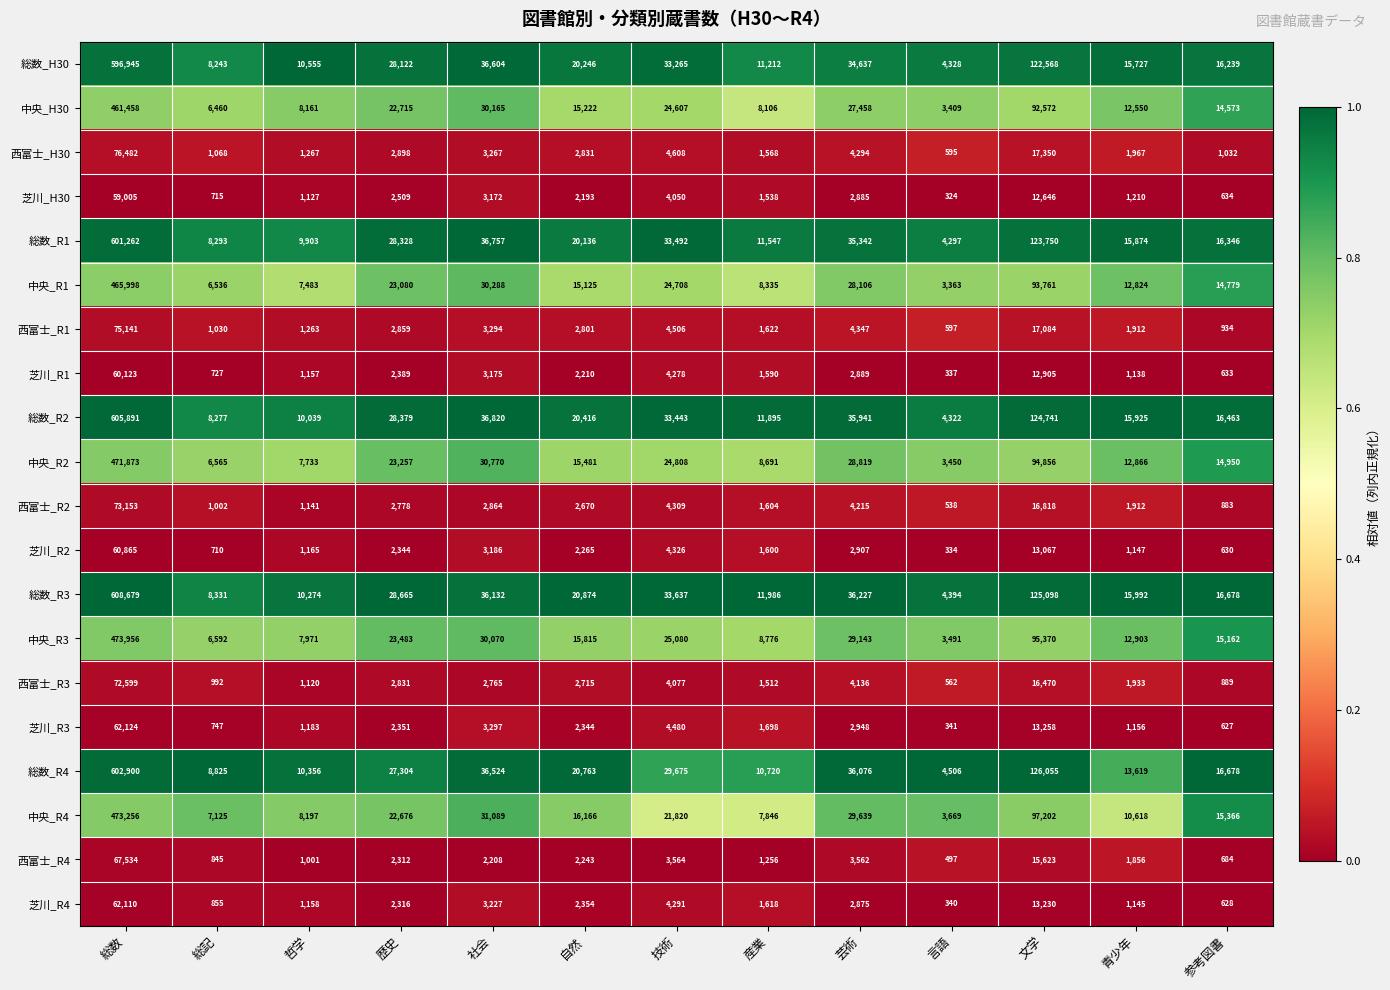

How many series are shown in this chart?

20